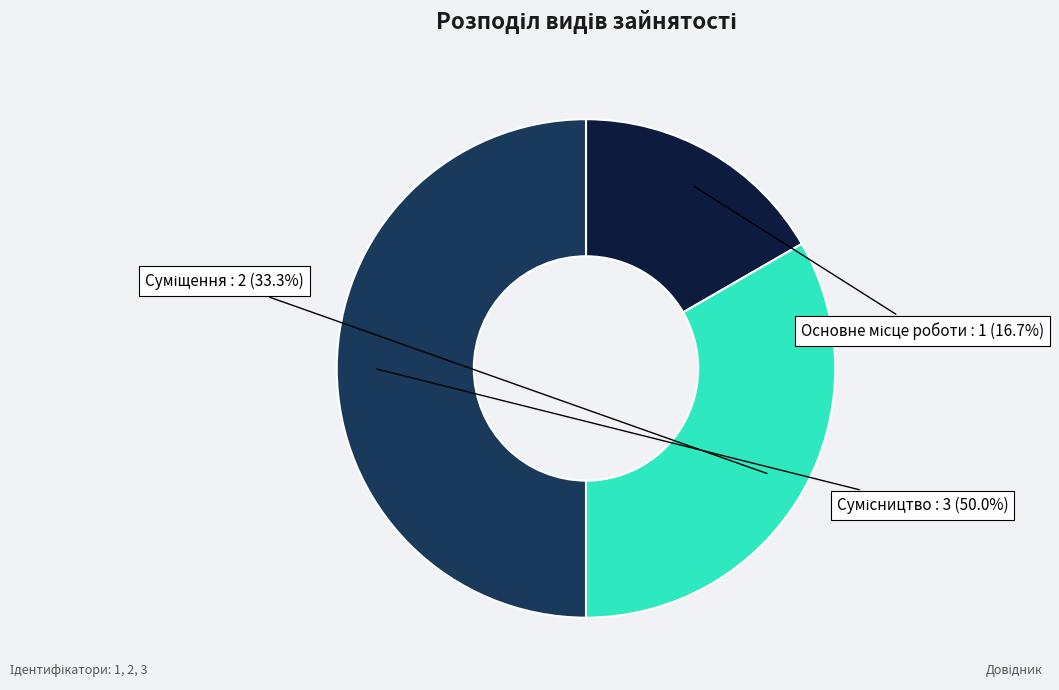

What is the ratio of the value at Сумісництво to the value at Основне місце роботи?

3.0